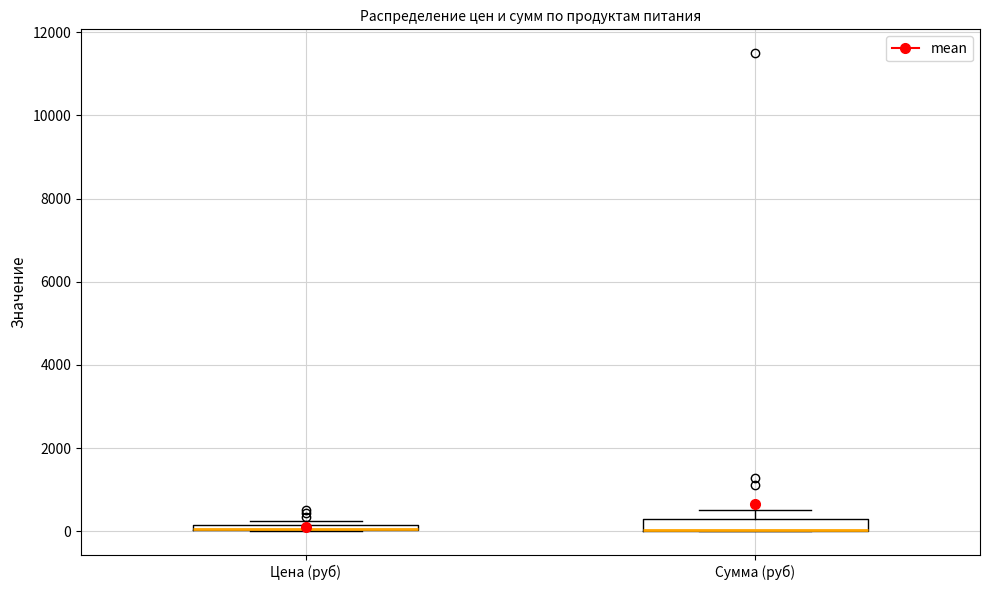

Where is the upper edge of the box for Цена (руб) on the y-axis? The values are not printed on the chart, so give them approximately, as read against the axis.

200